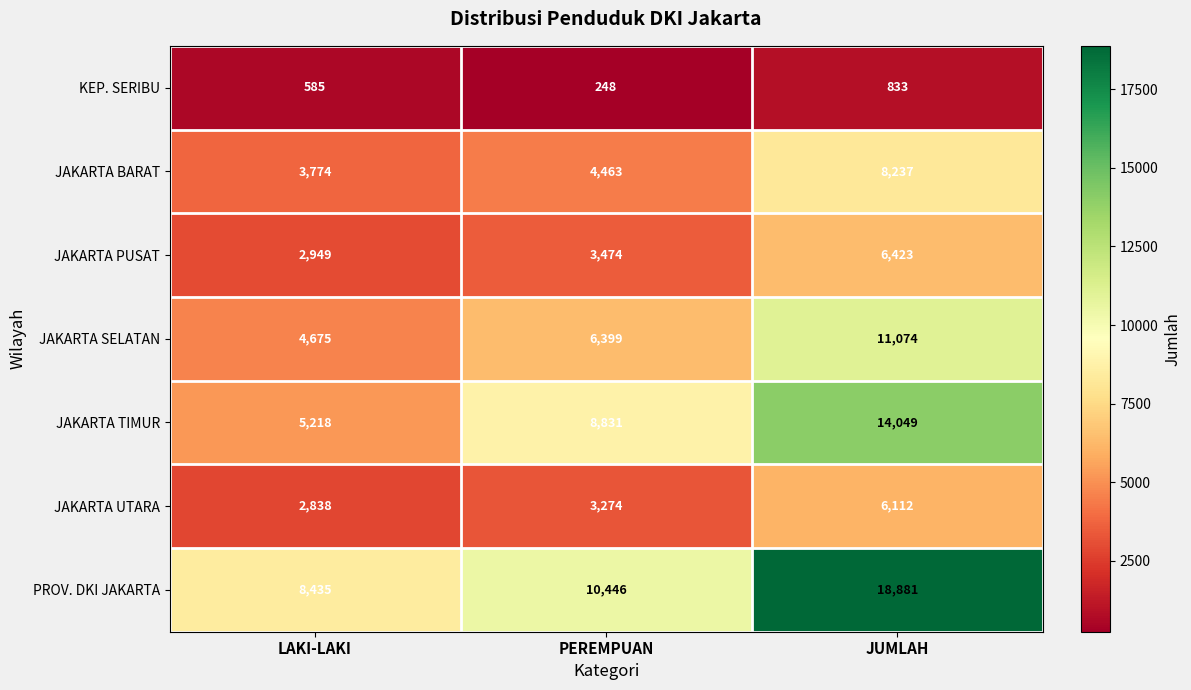

The value of JAKARTA UTARA at LAKI-LAKI is 4948. True or false?

False